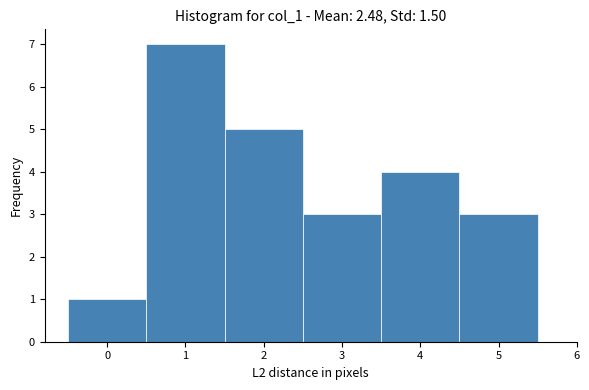

Which range on the x-axis has the tallest bar?

0.5 to 1.5